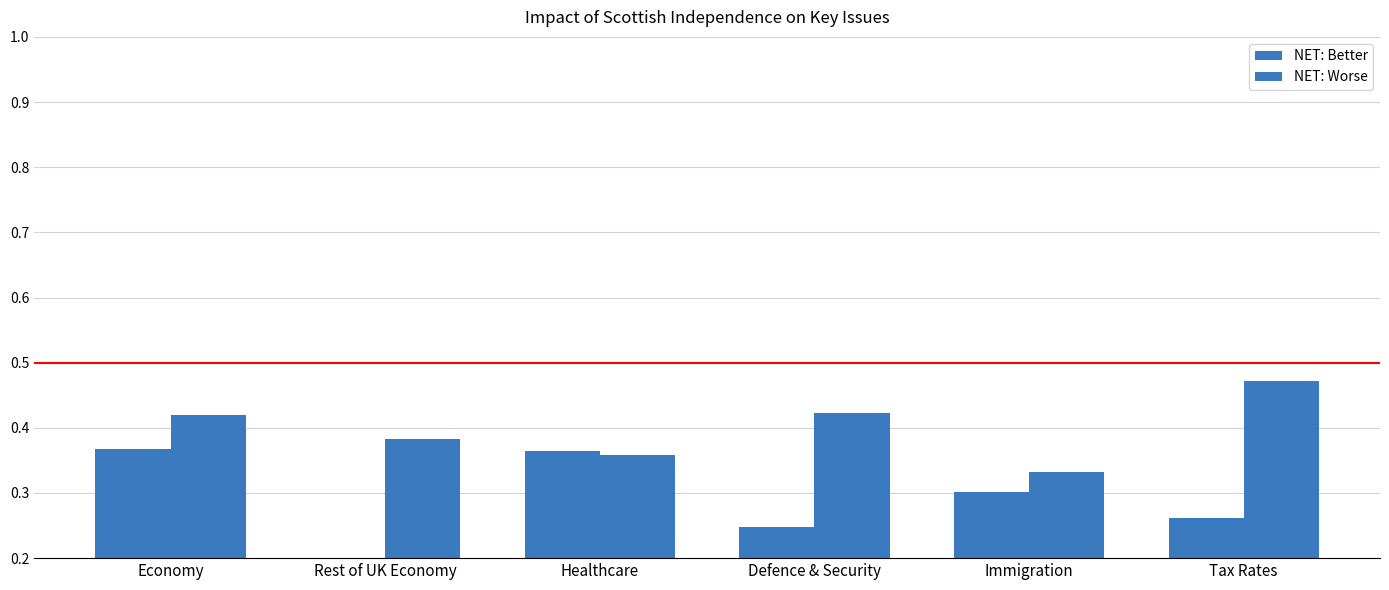

Is the value of NET: Worse at Tax Rates greater than the value of NET: Better at Rest of UK Economy?

Yes